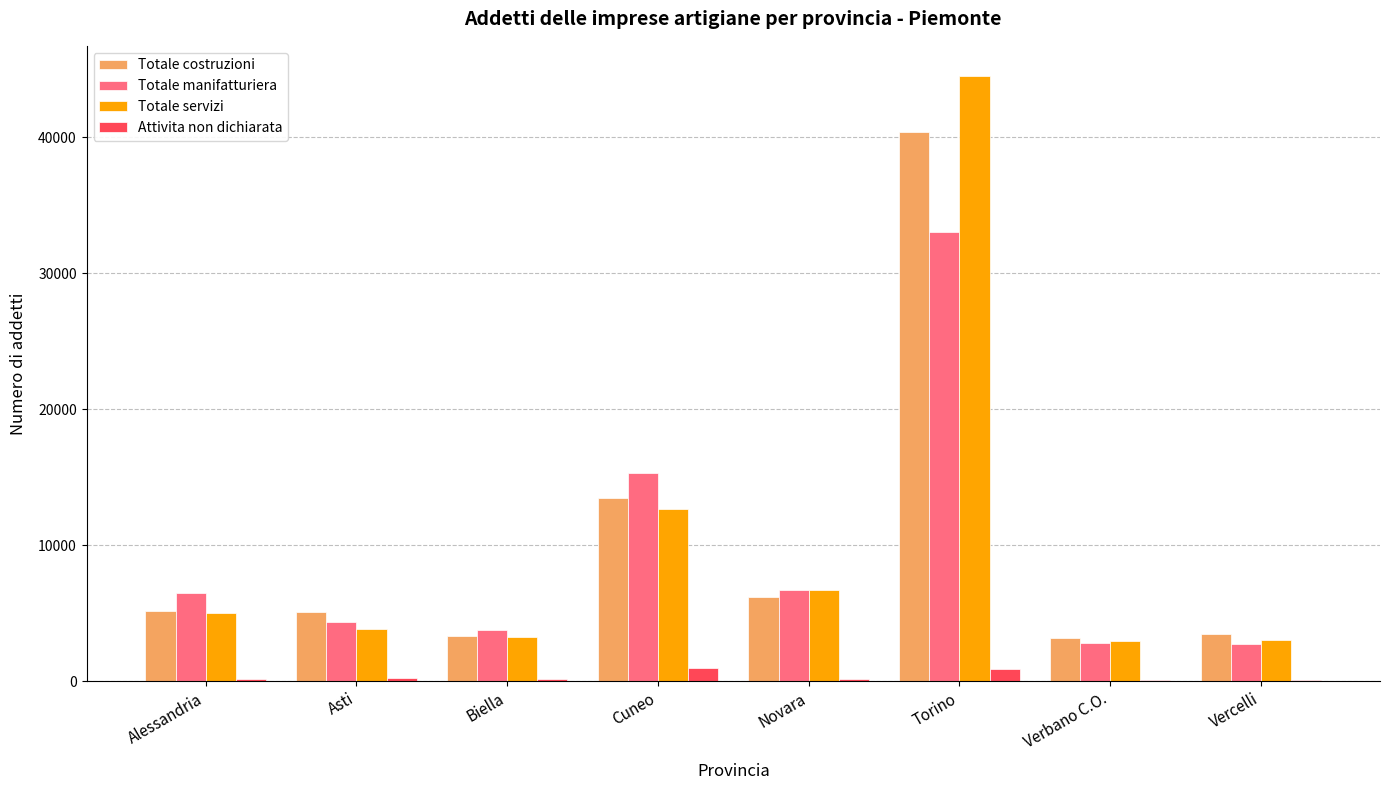

The value of Totale manifatturiera at Biella is 3802. True or false?

True